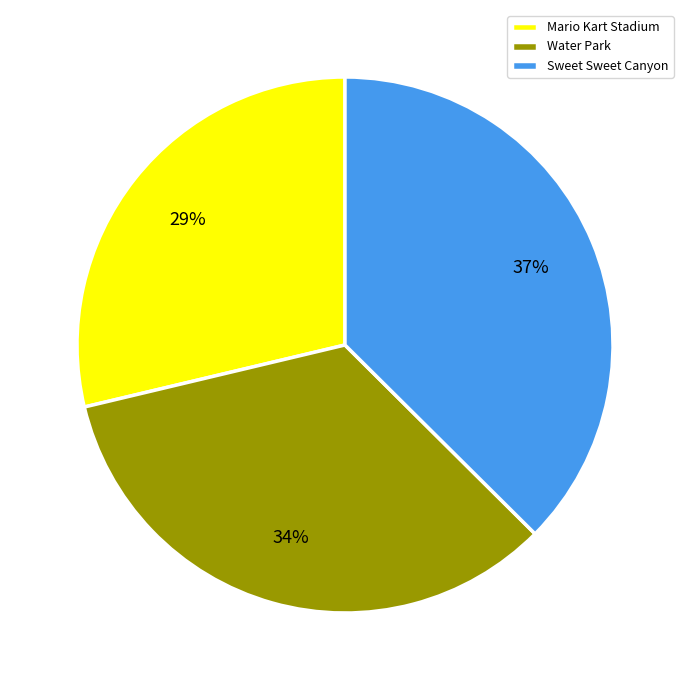

Count the number of slices in the pie.

3